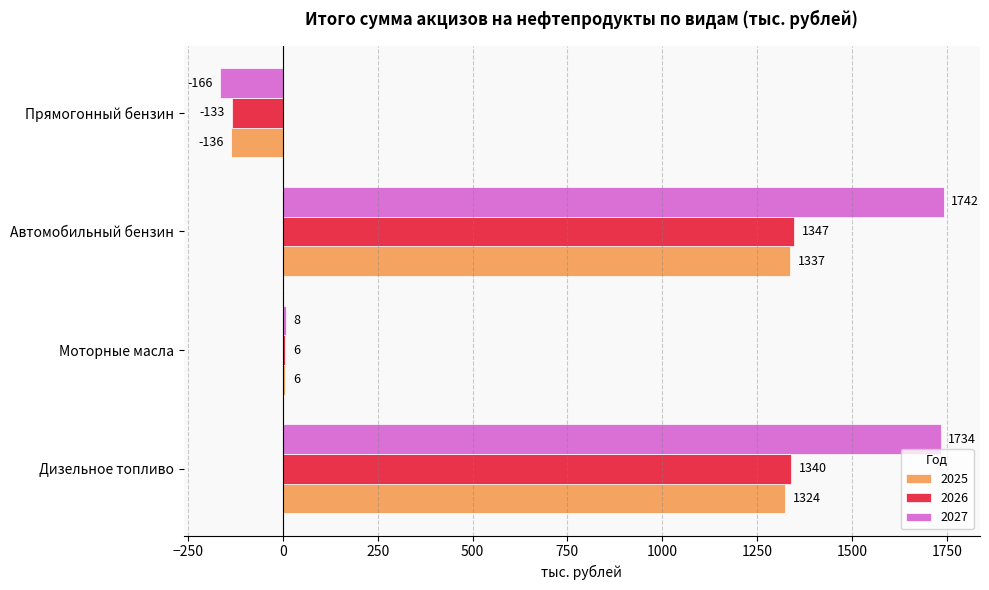

What is the greatest value displayed?

1742